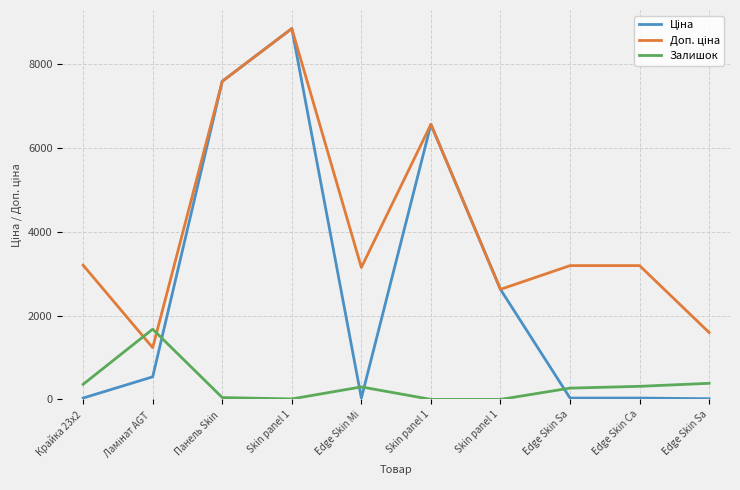

Does the chart have visible grid lines?

Yes